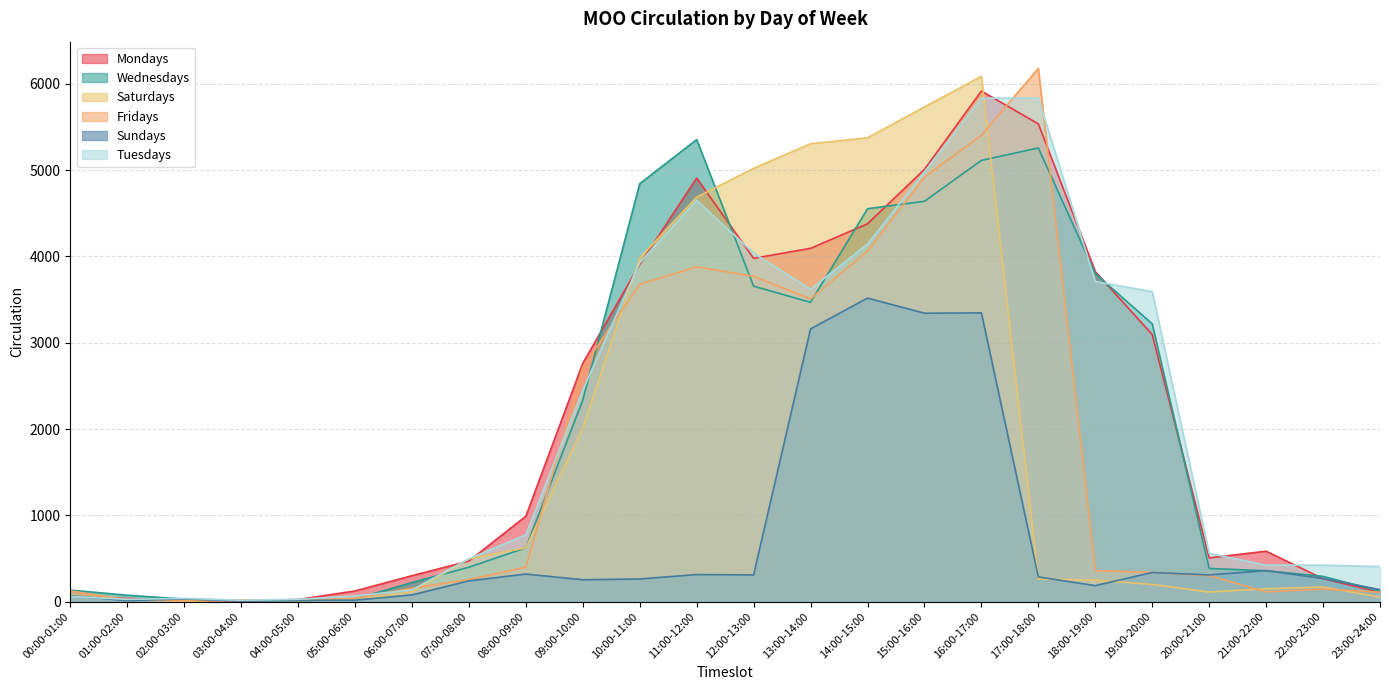

Which series has the largest range (max minus min)?

Fridays